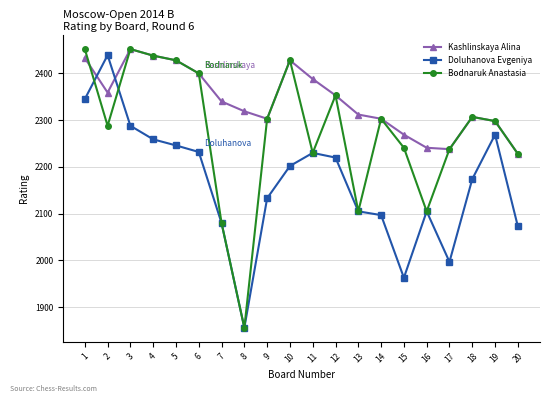

Does the chart display data point markers on the line(s)?

Yes